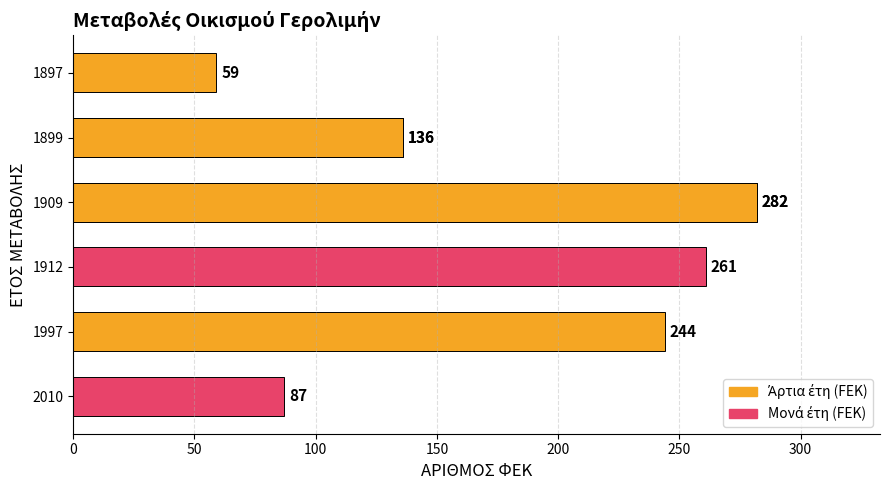

The value at 1909 is 150. True or false?

False